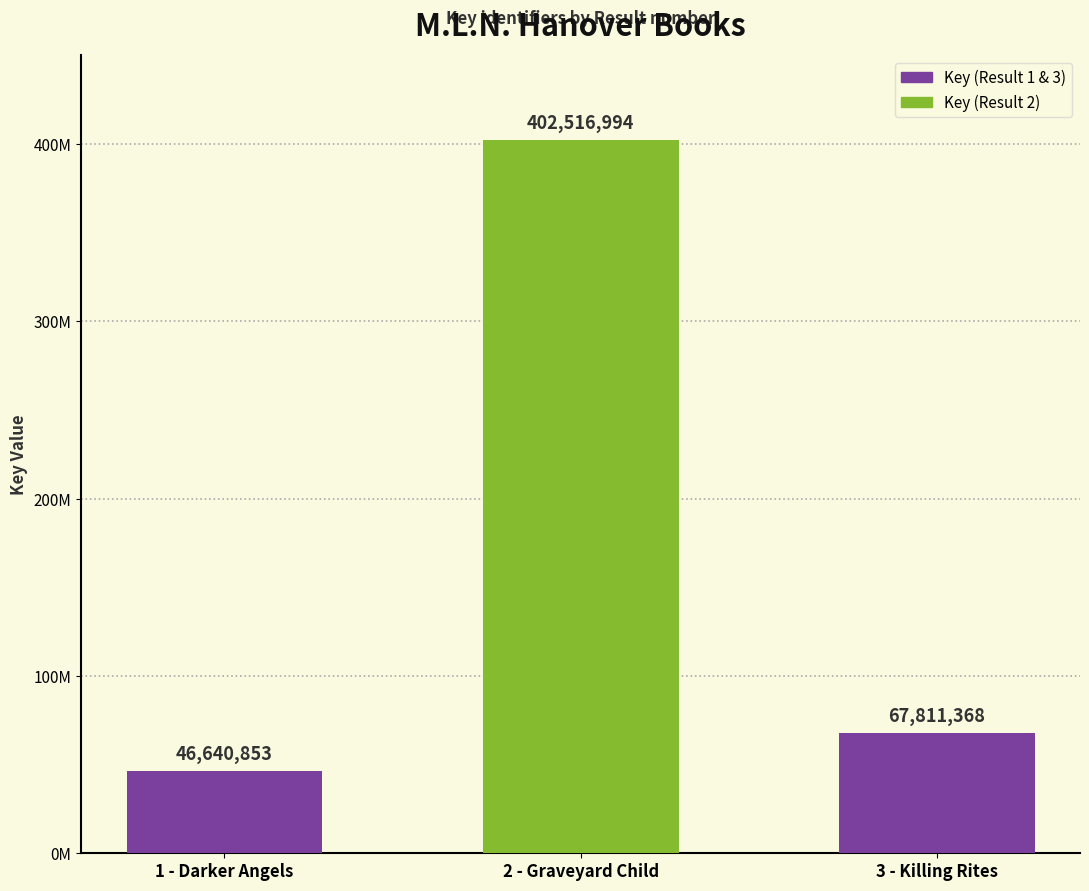

Which category has the lowest value across all series?

1 - Darker Angels